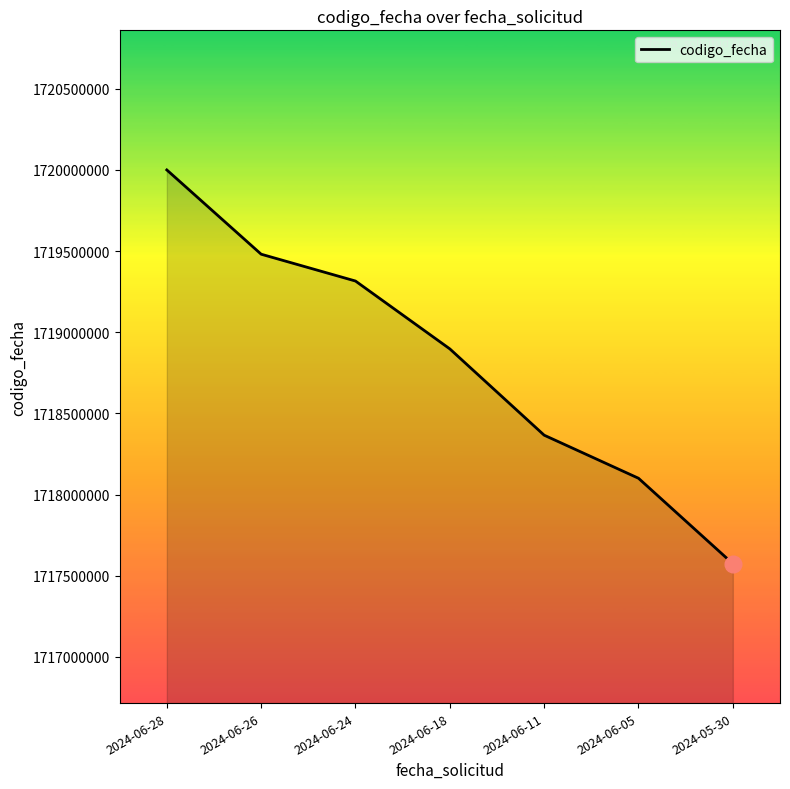

At which label does the data first exceed 1718897182?

2024-06-28